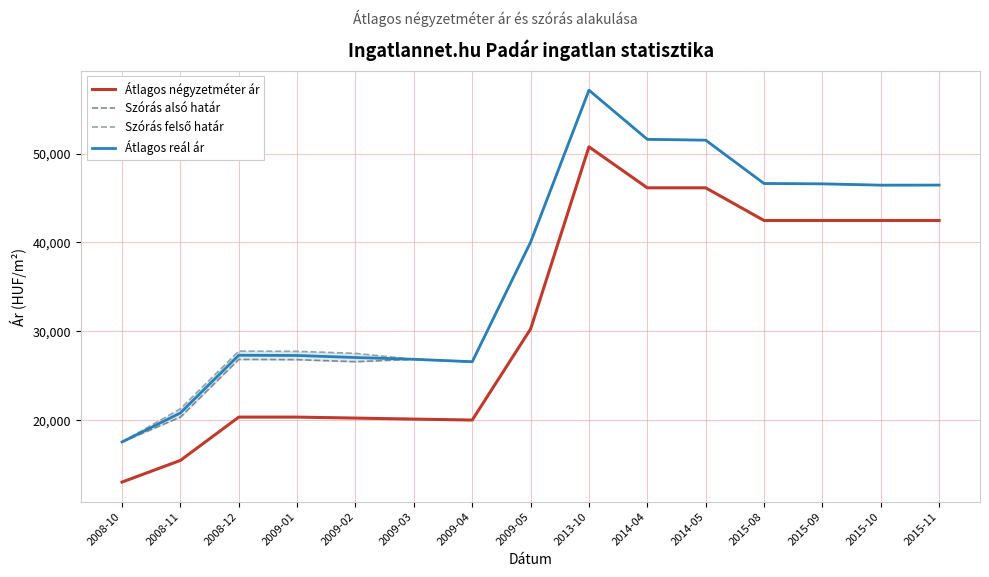

True or false: Átlagos négyzetméter ár has more than 2 points higher than both neighbors.

False